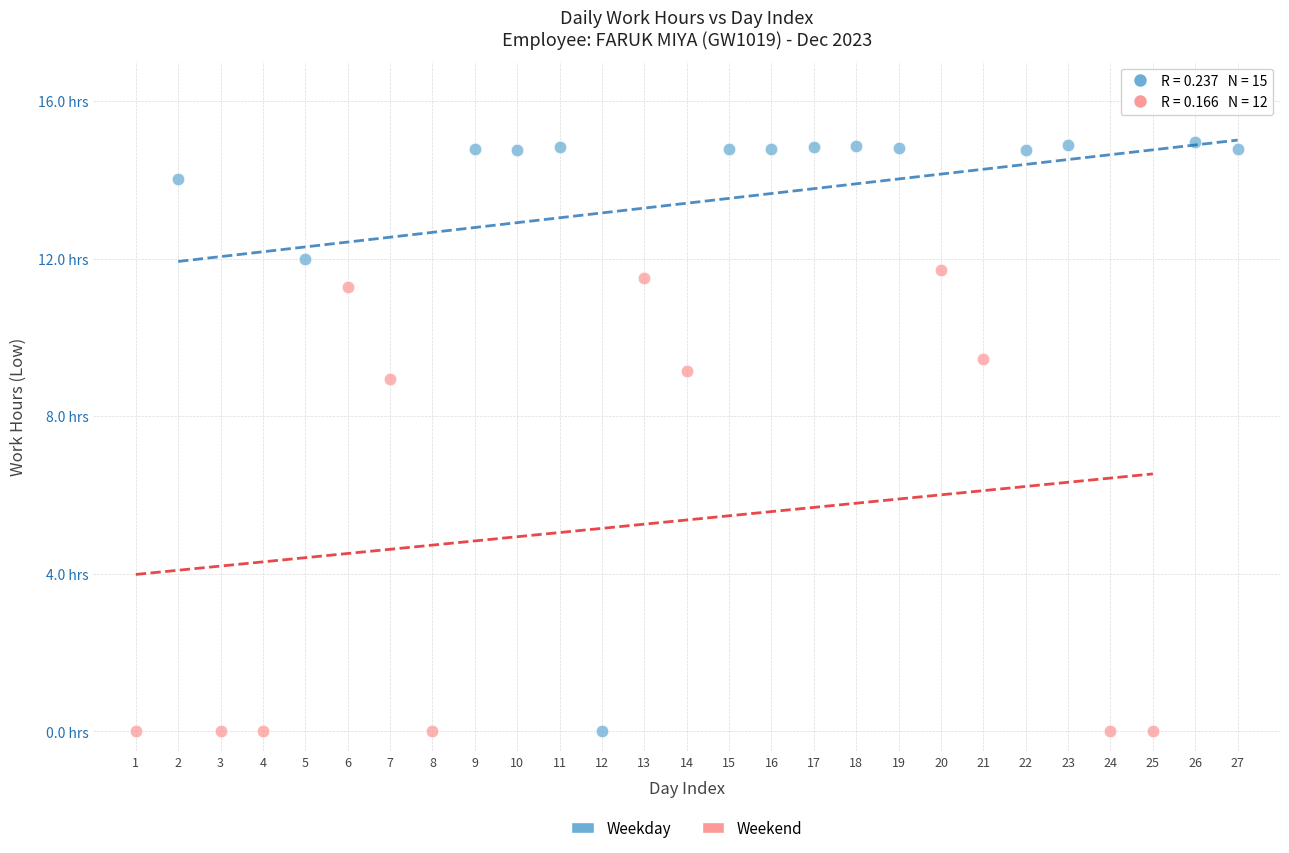

What are all the series names shown in the legend?

Weekday, Weekend